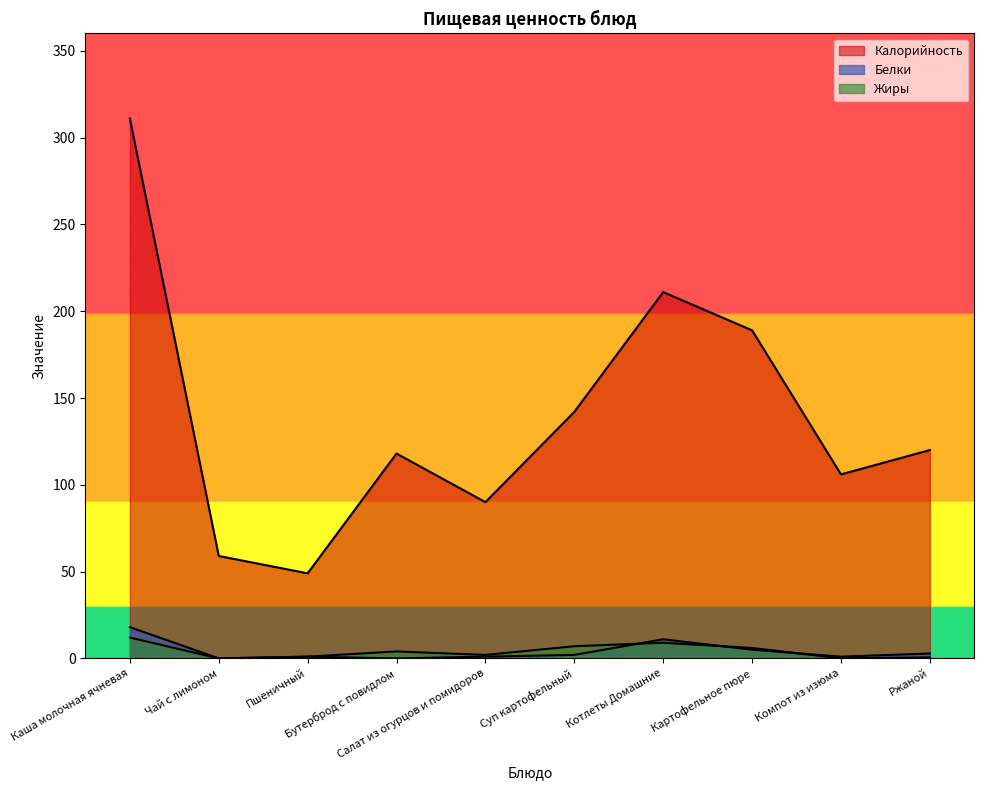

True or false: Жиры and Калорийность intersect in this chart.

False